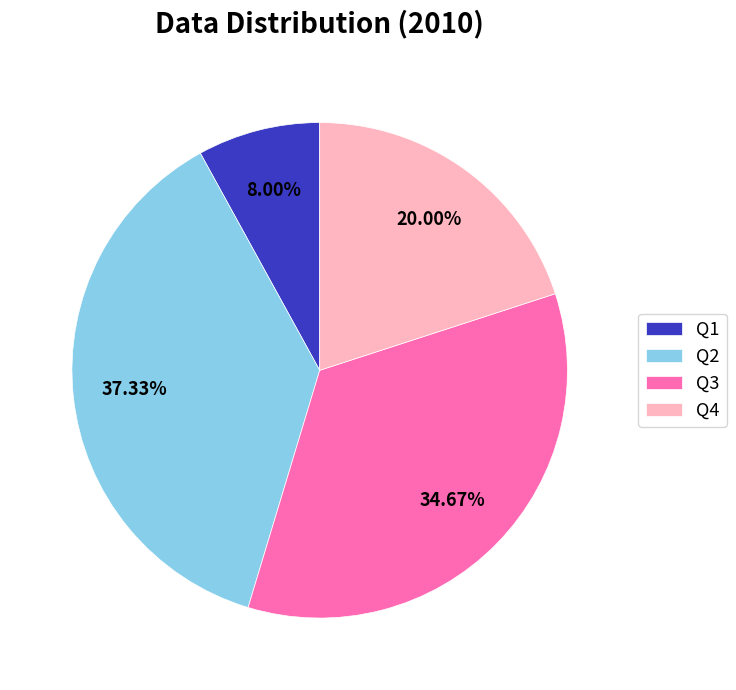

Rank the categories by value from highest to lowest.

Q2, Q3, Q4, Q1